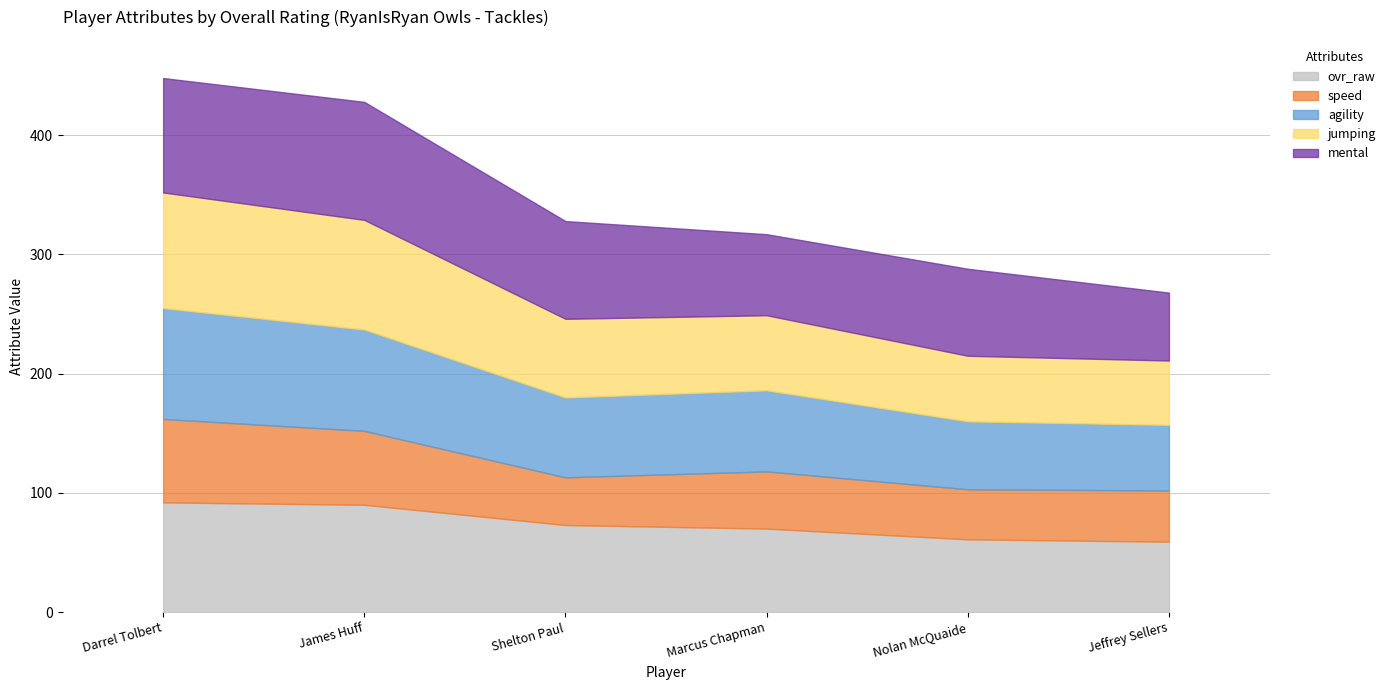

True or false: agility and salary cross at least once.

False